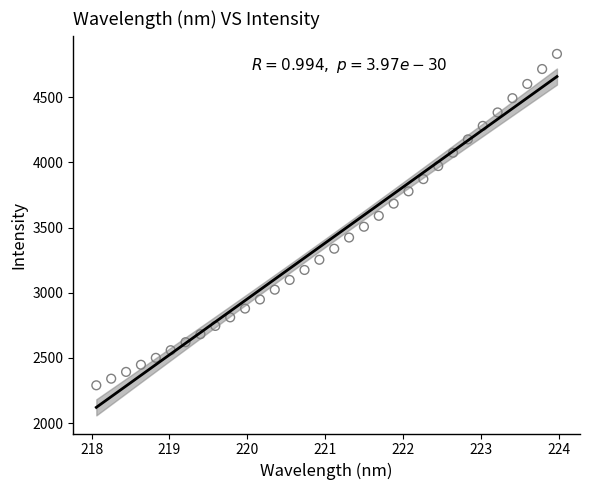

What is the range of X values (max minus min)?

5.9